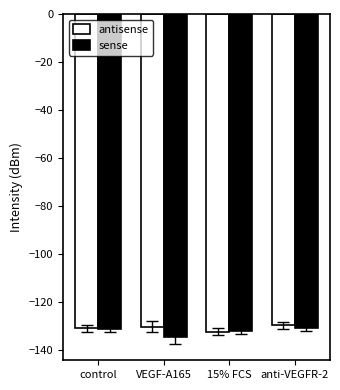

Rank the series by their maximum value, from lowest to highest.

sense, antisense